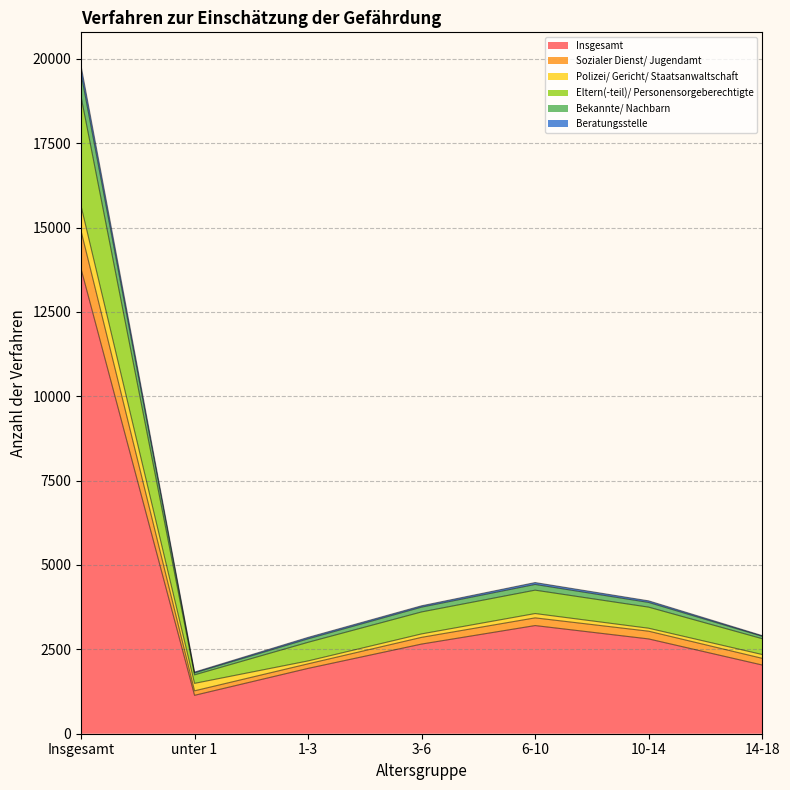

True or false: Insgesamt and Beratungsstelle intersect in this chart.

False